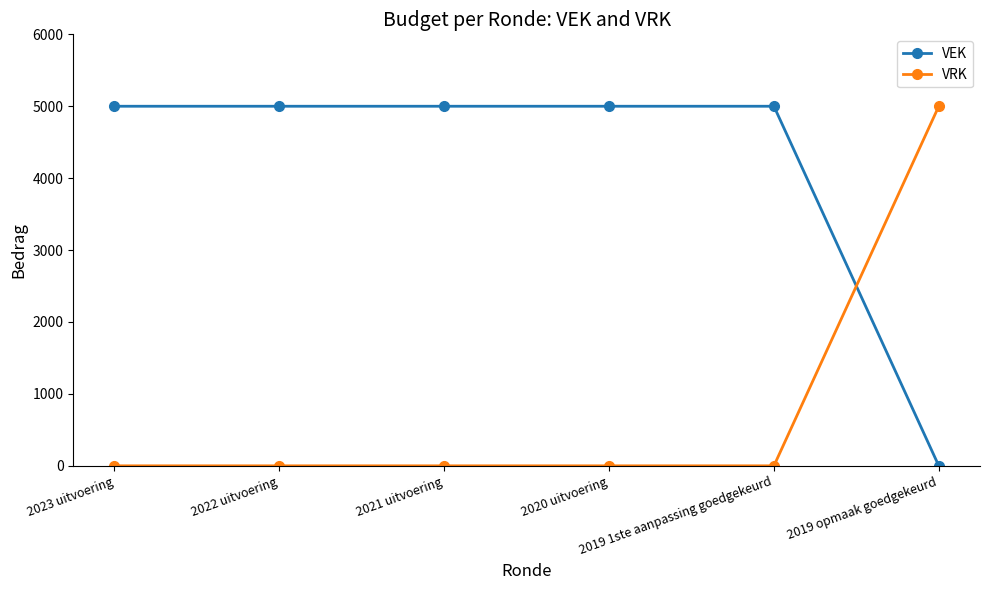

Reading right to left, list all the values displayed in this chart.

VEK: 2019 opmaak goedgekeurd=0	2019 1ste aanpassing goedgekeurd=5000	2020 uitvoering=5000	2021 uitvoering=5000	2022 uitvoering=5000	2023 uitvoering=5000
VRK: 2019 opmaak goedgekeurd=5000	2019 1ste aanpassing goedgekeurd=0	2020 uitvoering=0	2021 uitvoering=0	2022 uitvoering=0	2023 uitvoering=0